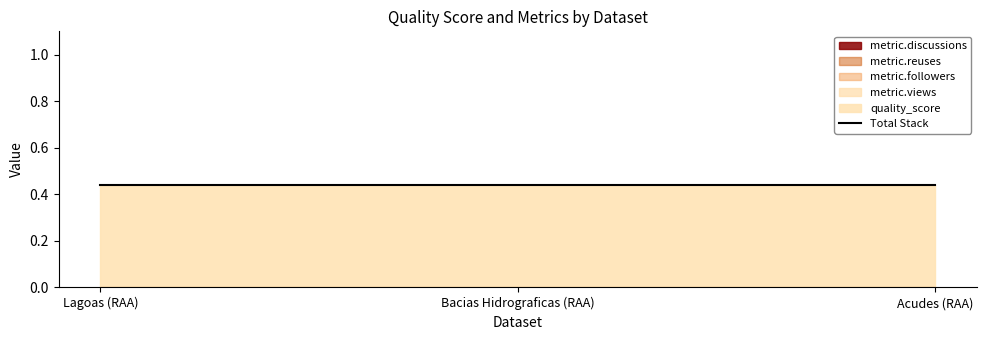

What is the total value across all series at Bacias Hidrograficas (RAA)?

0.4